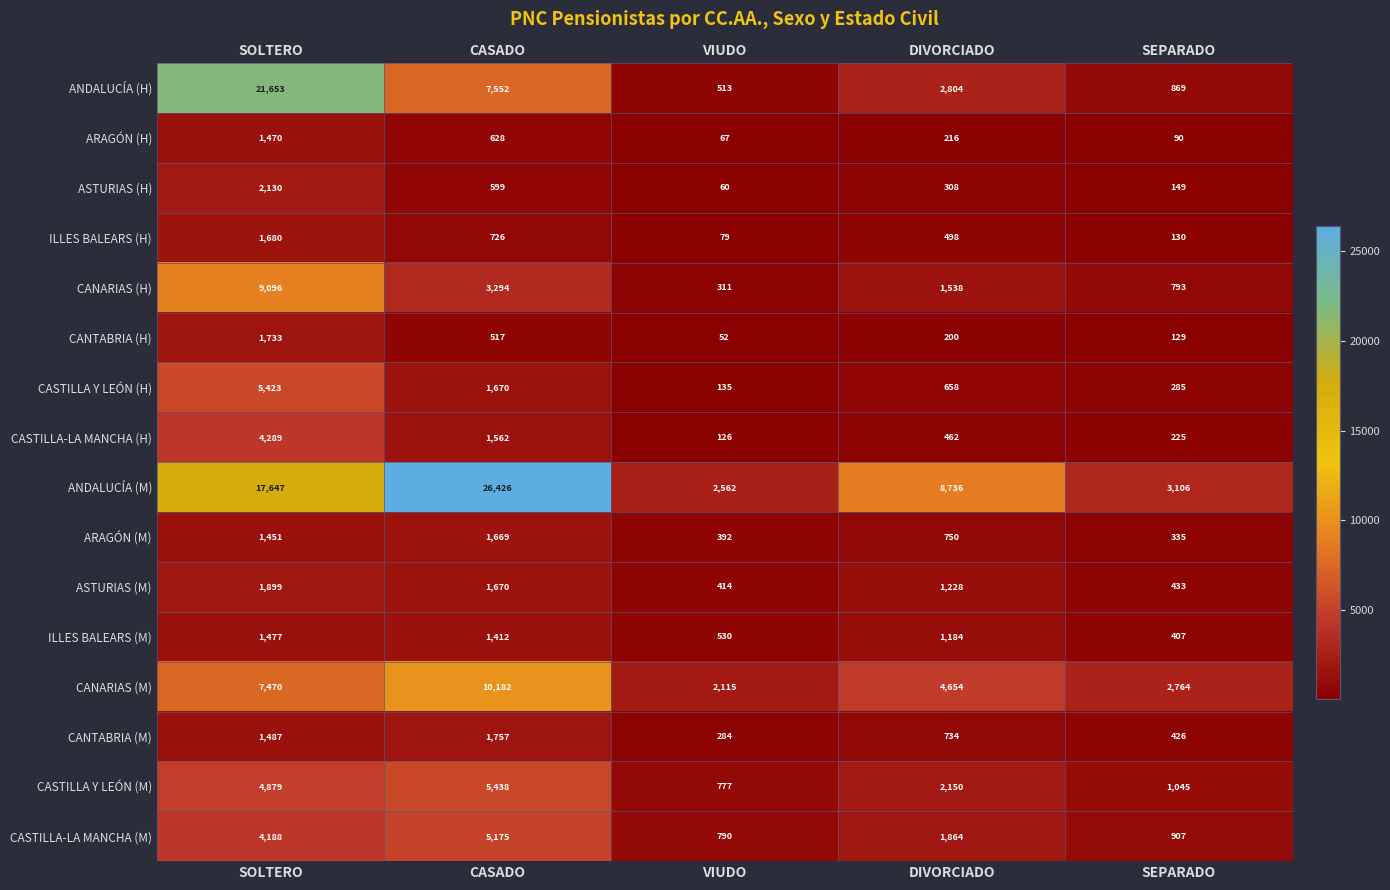

At which label does CANARIAS (M) first exceed 4654?

SOLTERO